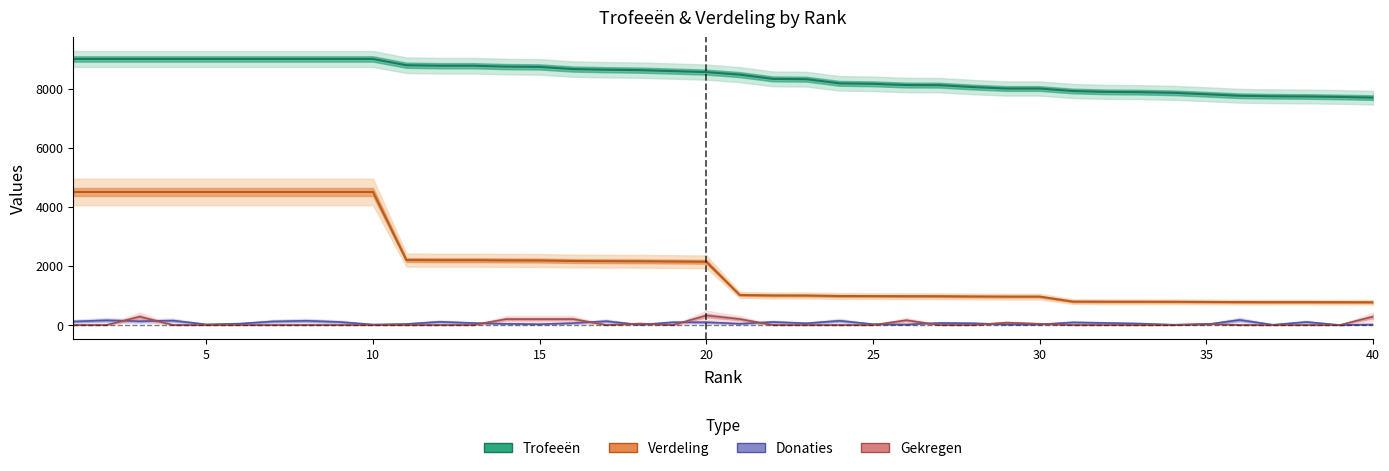

True or false: Donaties line and Verdeling line intersect in this chart.

False